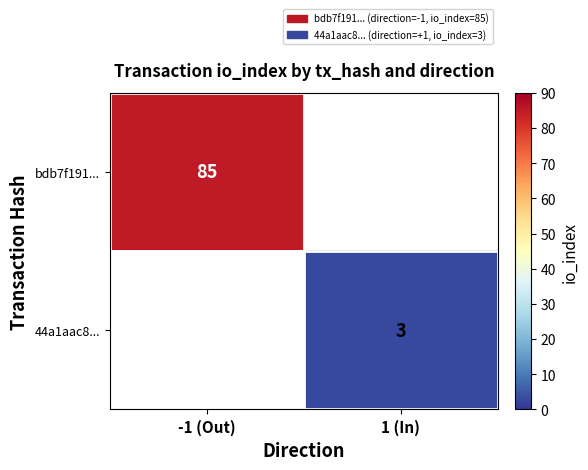

Which category has the lowest value across all series?

1 (In)